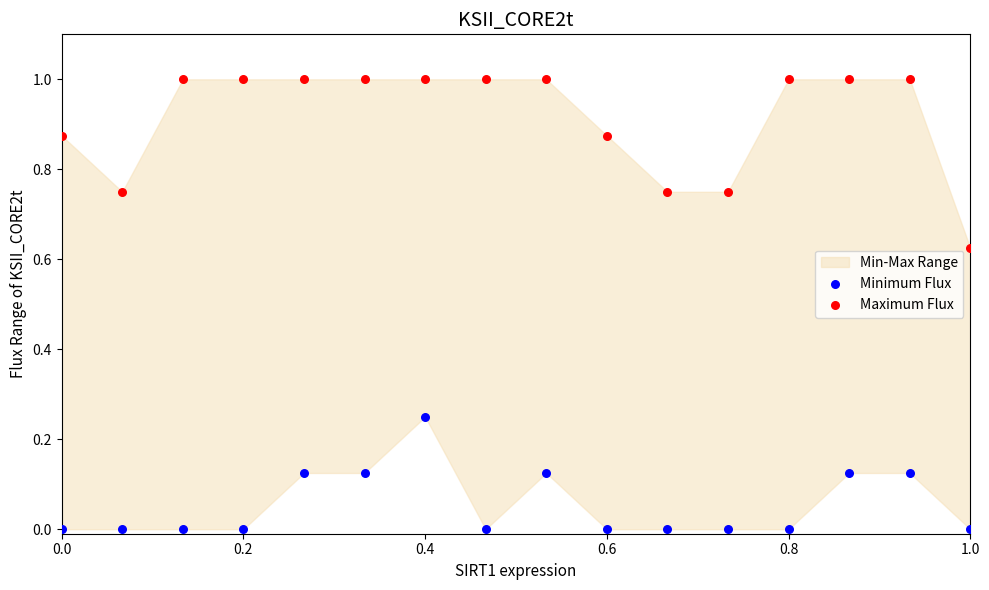

Which series contains the highest Y value?

Maximum Flux